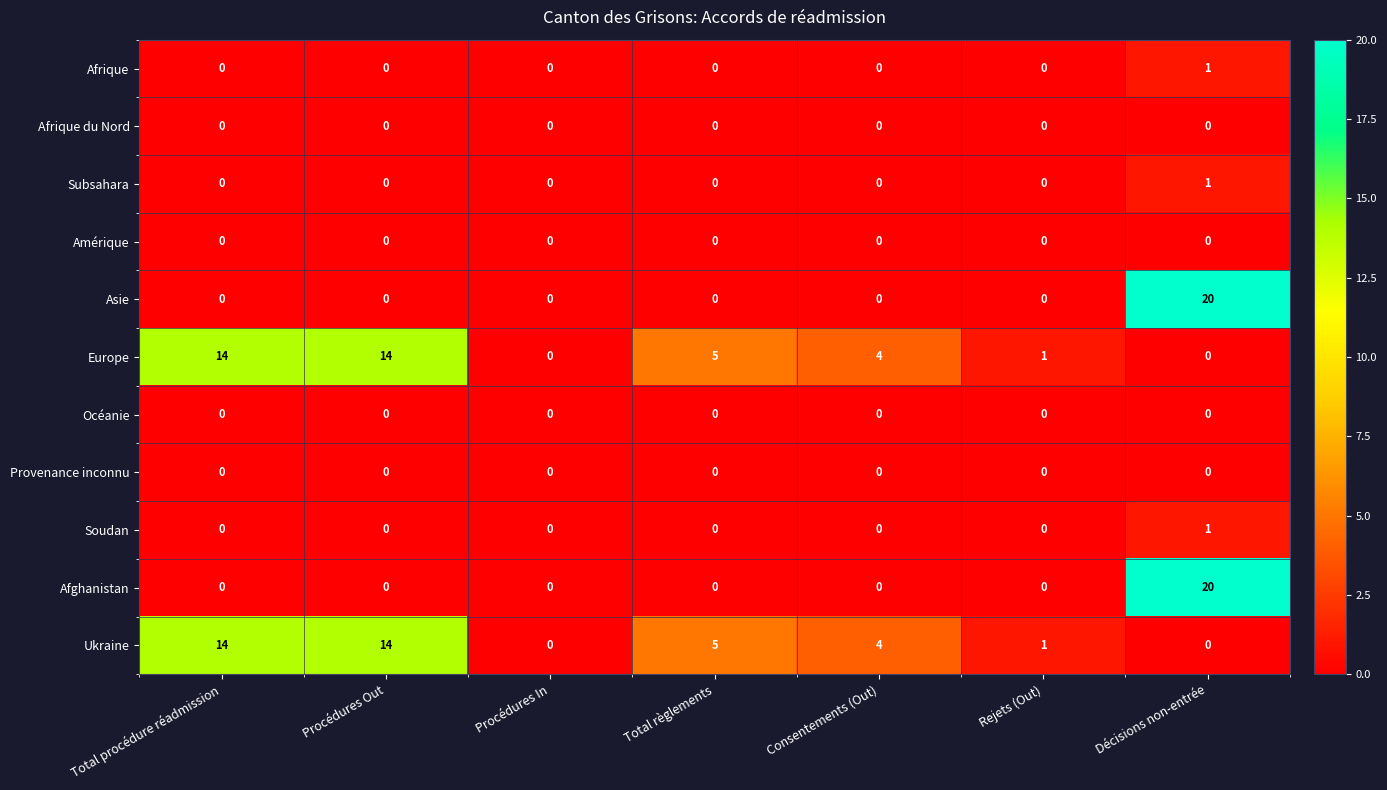

Count the number of categories in the chart.

7